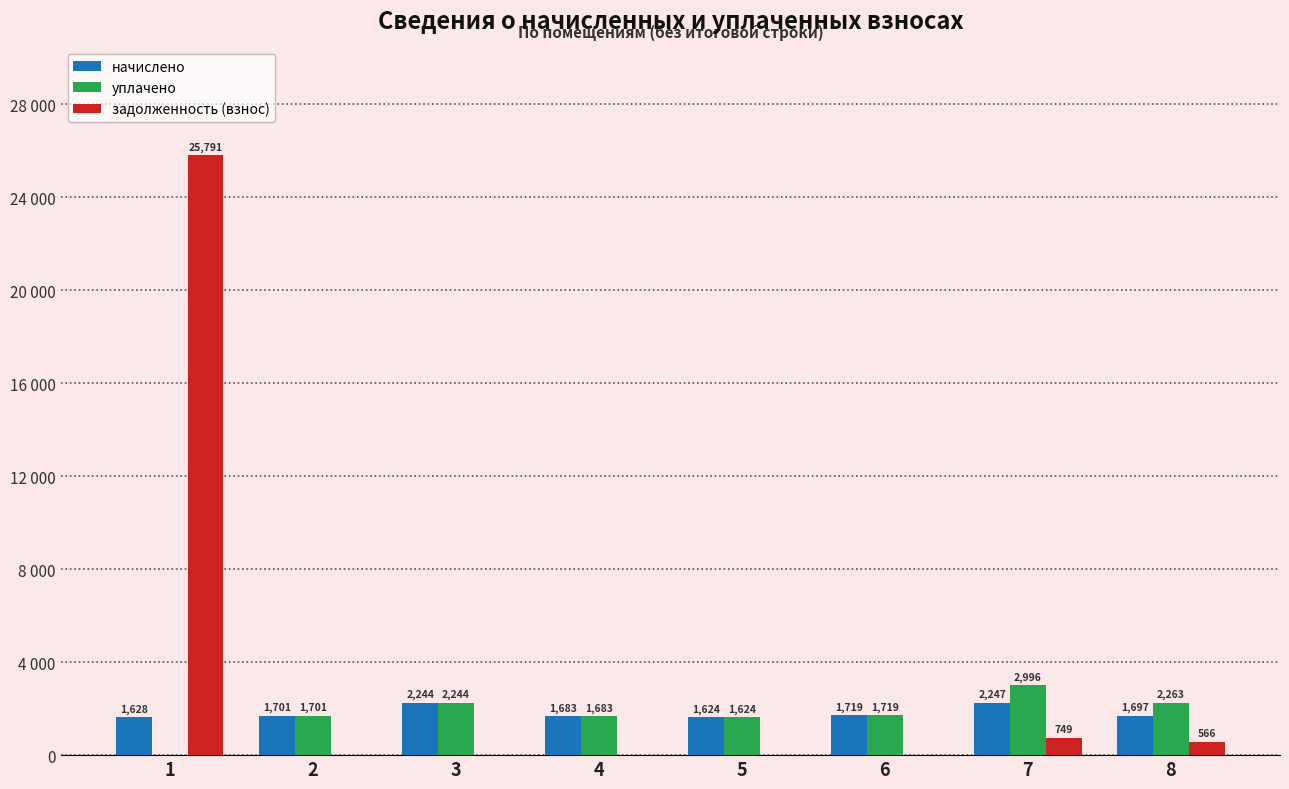

Reading left to right, transcribe all the data shown in this chart.

начислено: 1627.7	1701.0	2243.6	1682.7	1624.0	1719.4	2247.3	1697.4
уплачено: 0.0	1701.0	2243.6	1682.7	1624.0	1719.4	2996.4	2263.2
задолженность (взнос): 25790.5	0.0	0.0	0.0	0.0	0.0	749.1	565.8